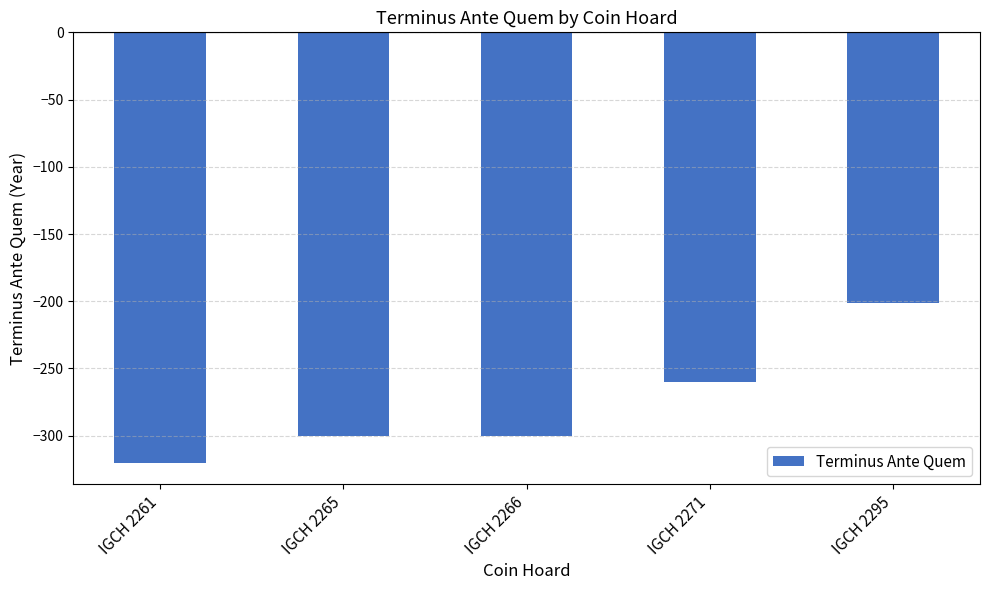

Reading right to left, extract all data points from this chart.

IGCH 2295=-201	IGCH 2271=-260	IGCH 2266=-300	IGCH 2265=-300	IGCH 2261=-320